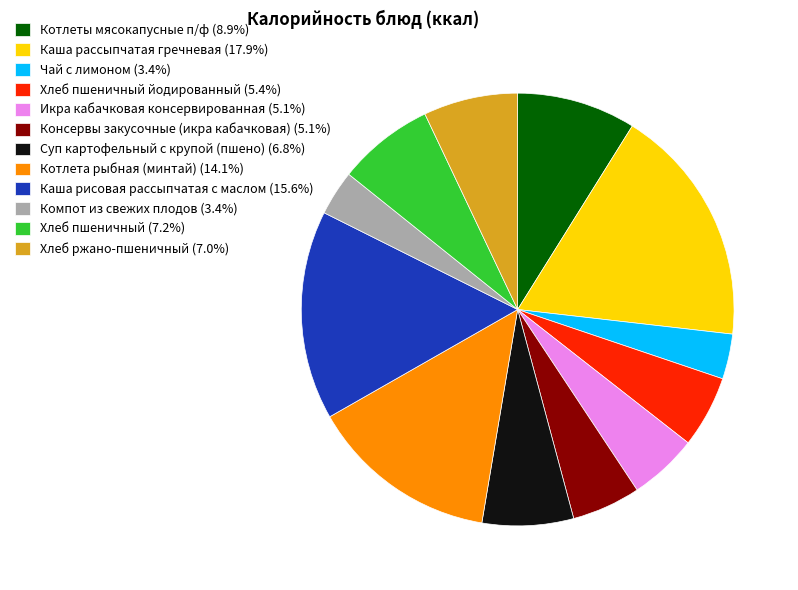

Approximately how many times larger is the value at Суп картофельный с крупой (пшено) (6.8%) compared to Чай с лимоном (3.4%)?

2.0